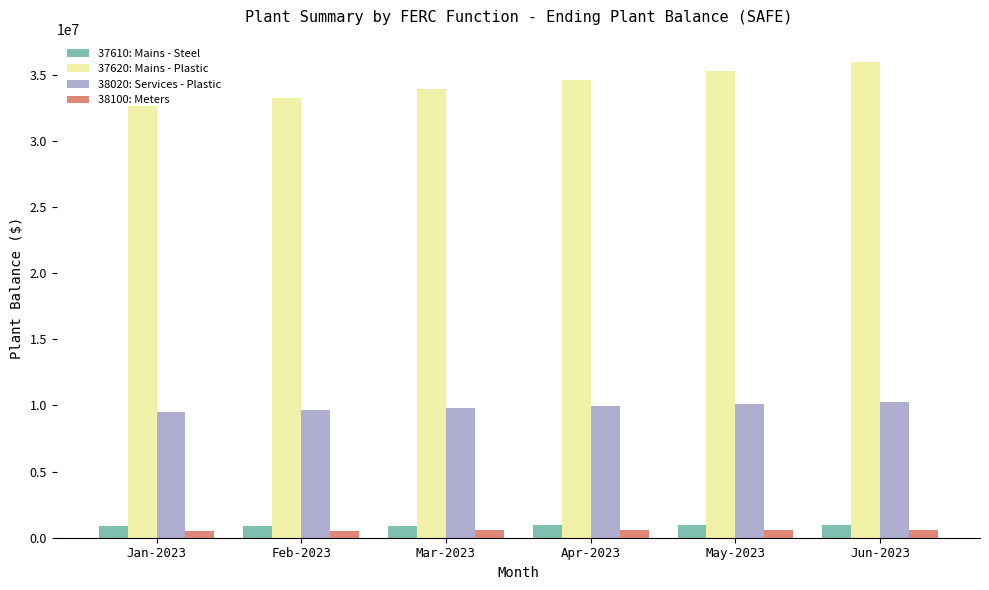

What value does the 37620: Mains - Plastic series have at Apr-2023?

34579311.2